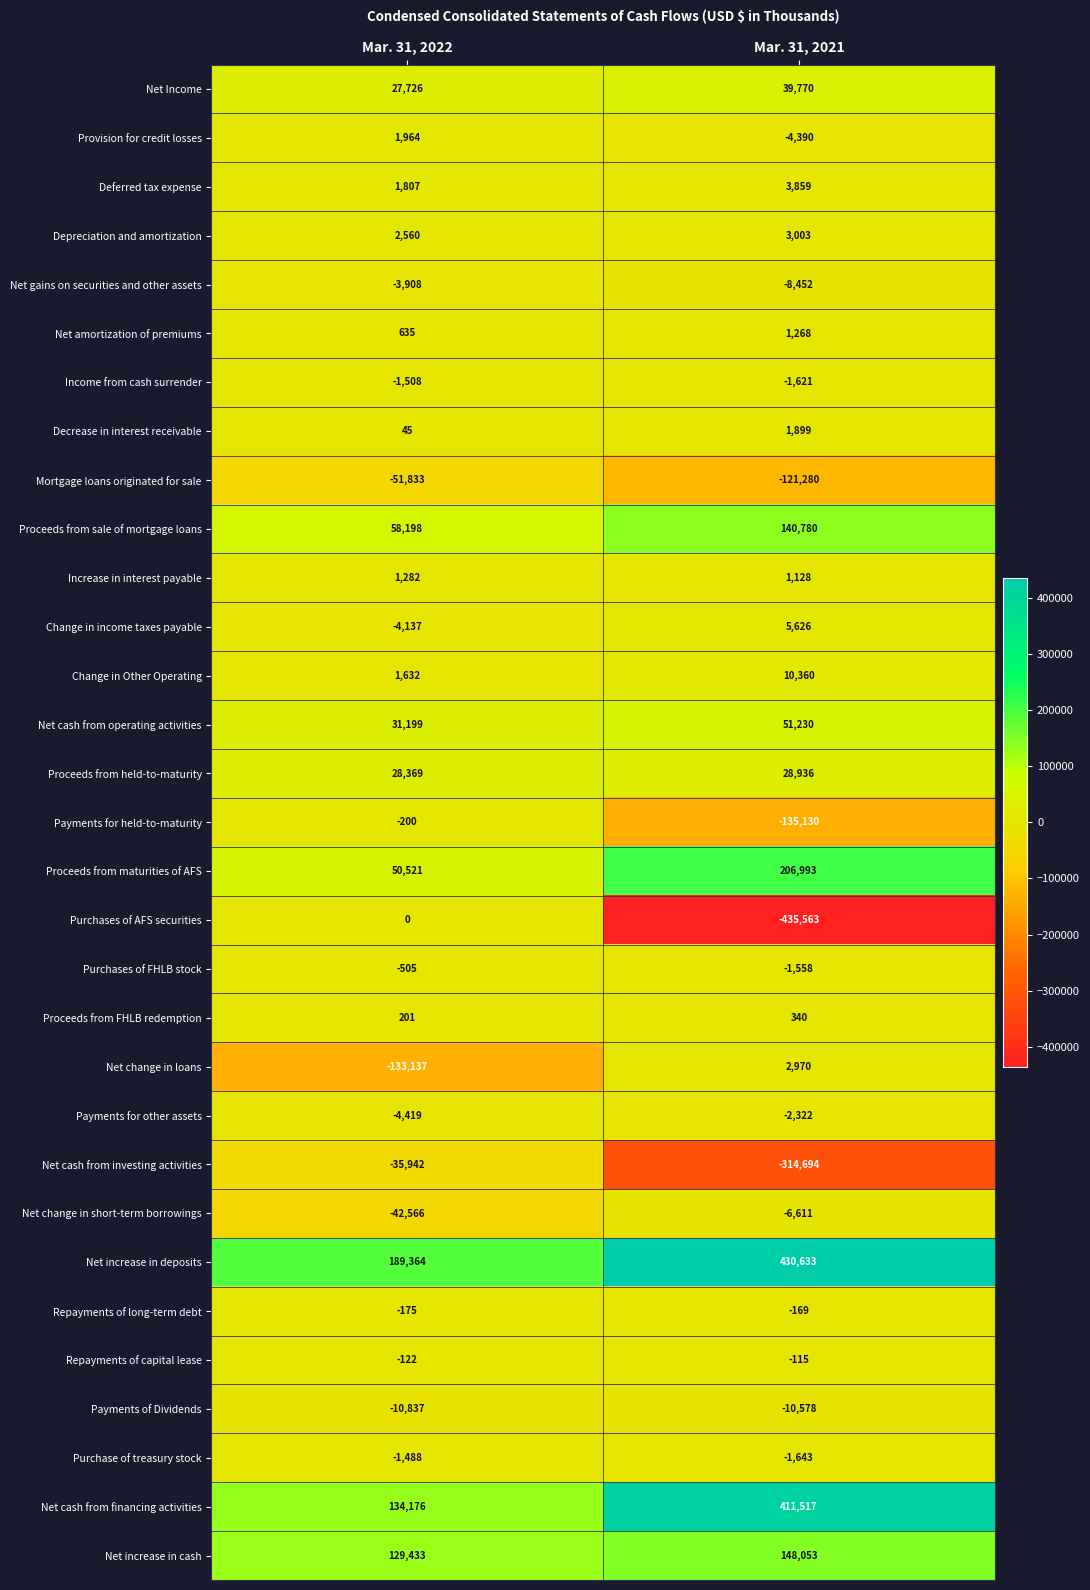

True or false: Net change in loans has a value of -133137 at Mar. 31, 2022.

True